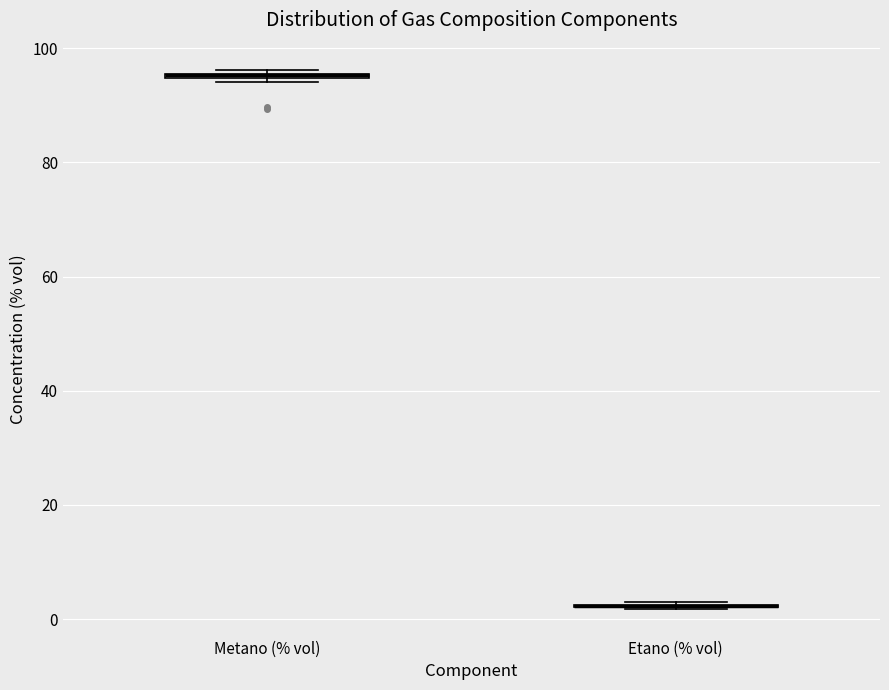

Where is the lower edge of the box for Metano (% vol) on the y-axis? The values are not printed on the chart, so give them approximately, as read against the axis.

94